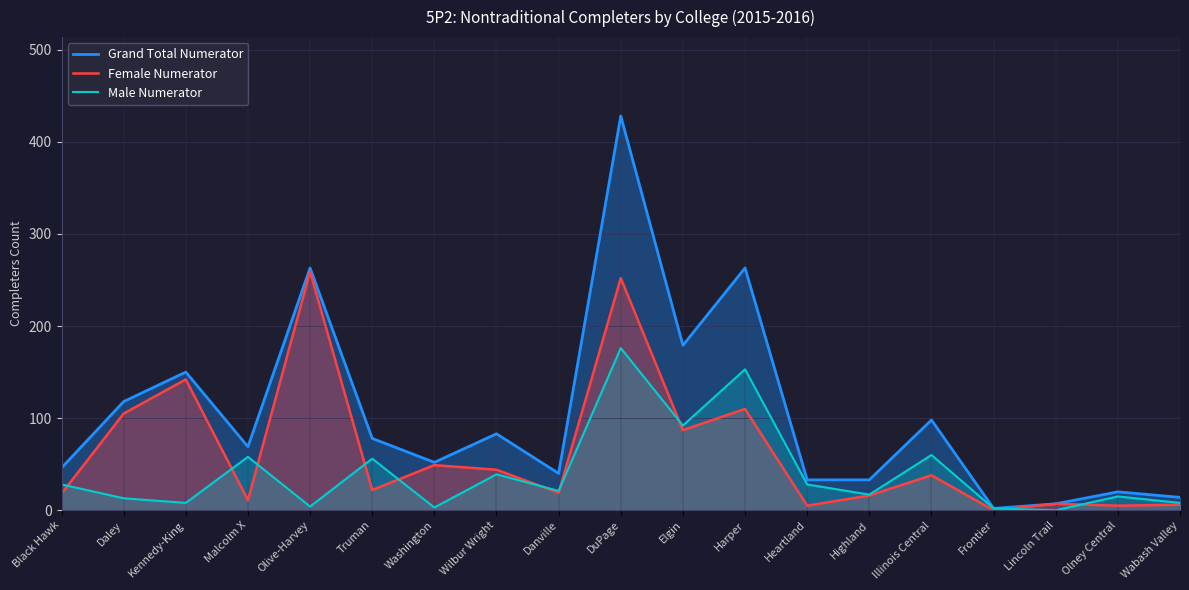

How many interior local valleys does the Female Numerator series have?

7